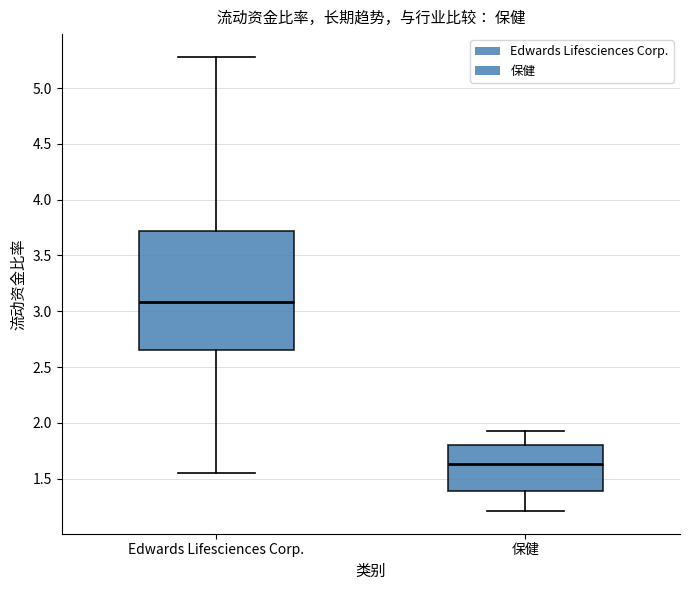

Which box's median line is the lowest?

保健